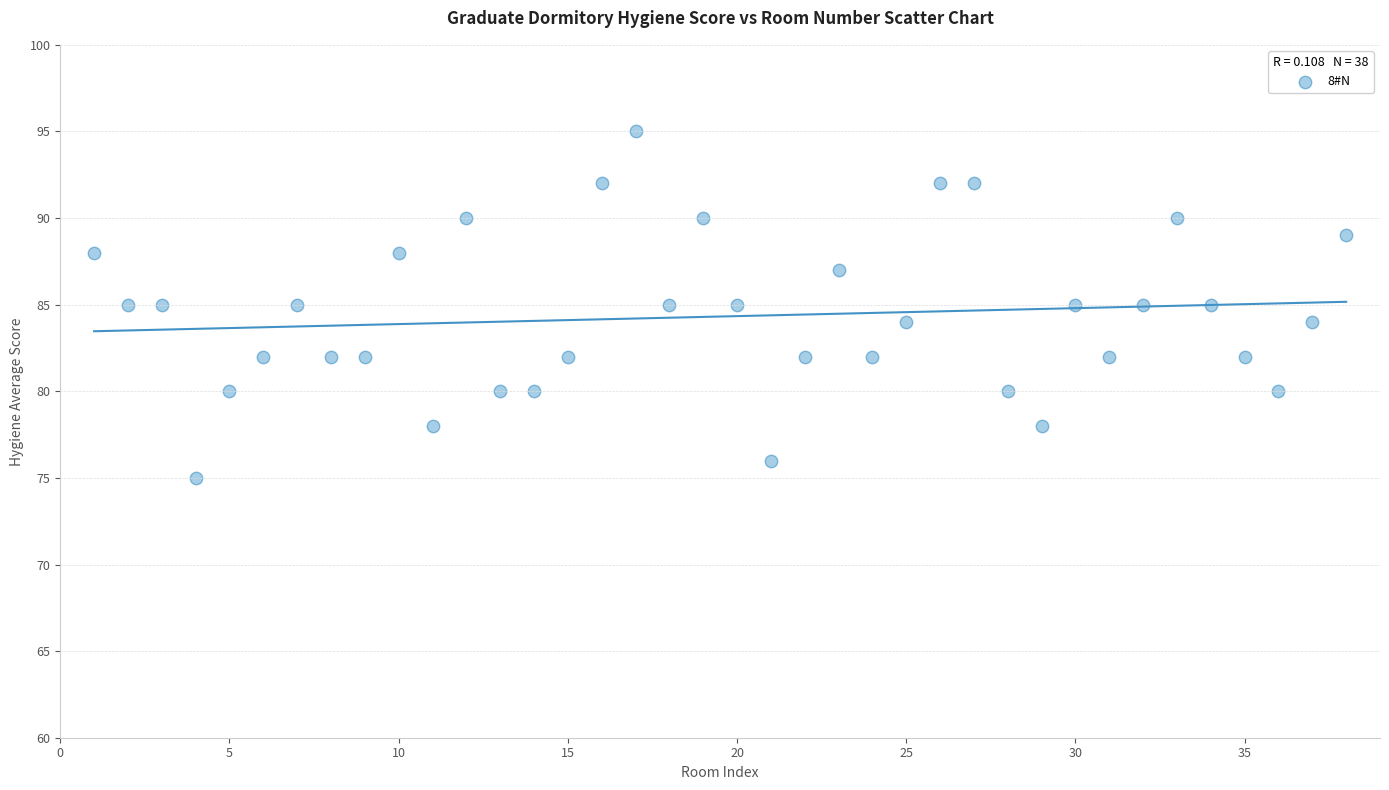

What is the range of Y values (max minus min)?

20